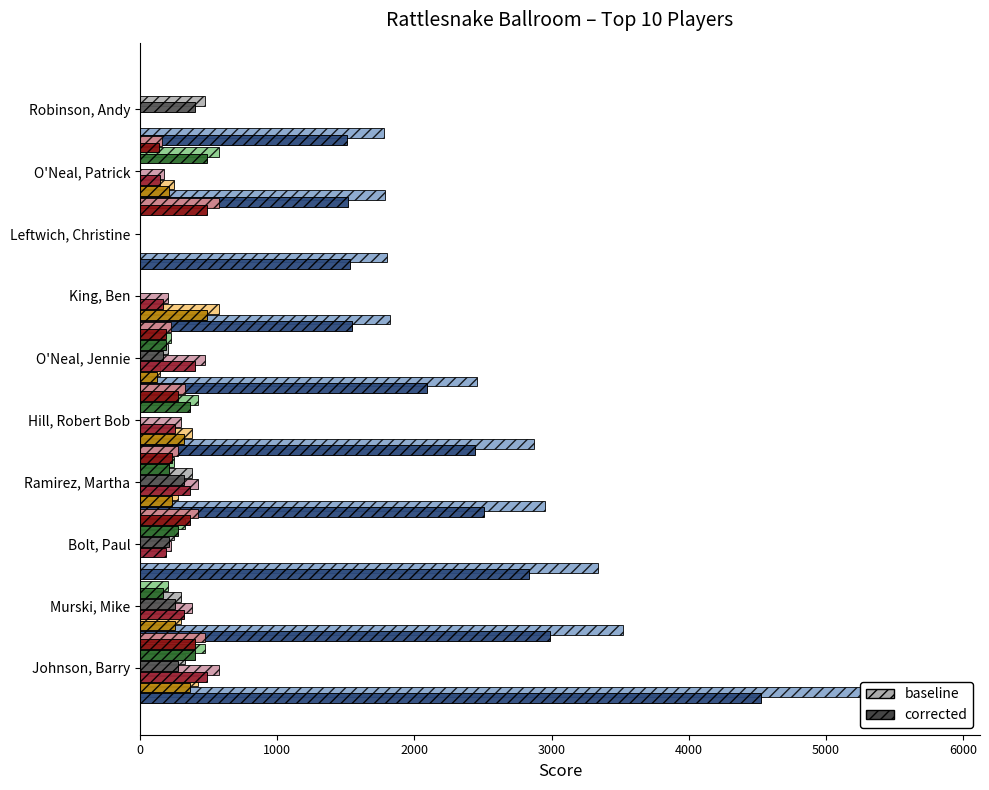

The TOTAL series shows 1785 at O'Neal, Patrick. True or false?

True